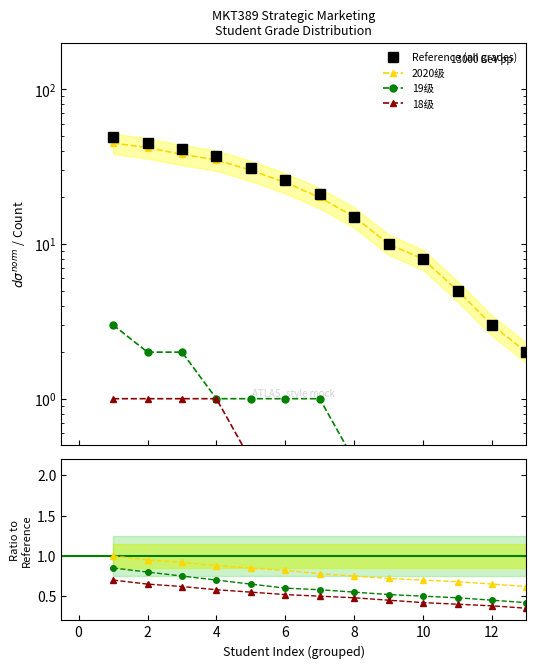

Which category has the lowest value across all series?

13